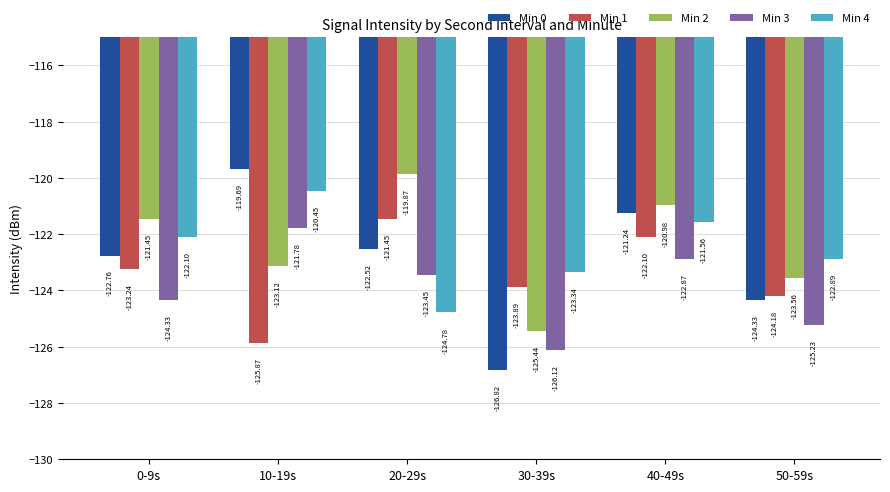

Which category has the highest value in the Min 3 series?

10-19s